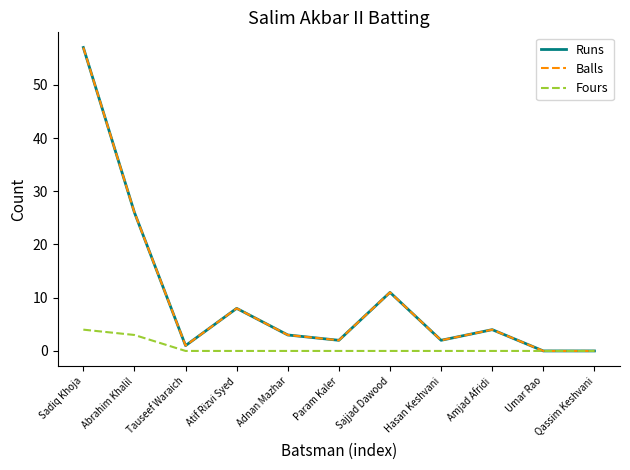

Which series has the largest total across all categories?

Runs